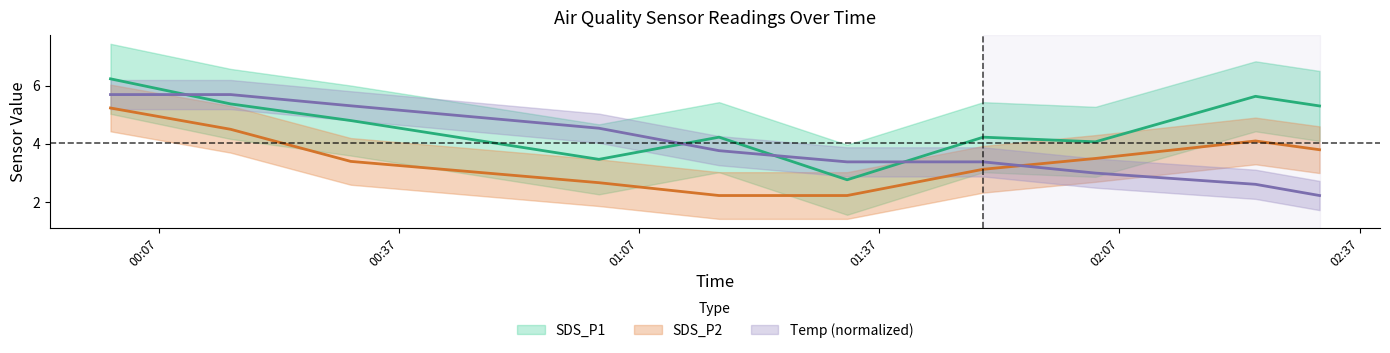

Does the chart have visible grid lines?

No